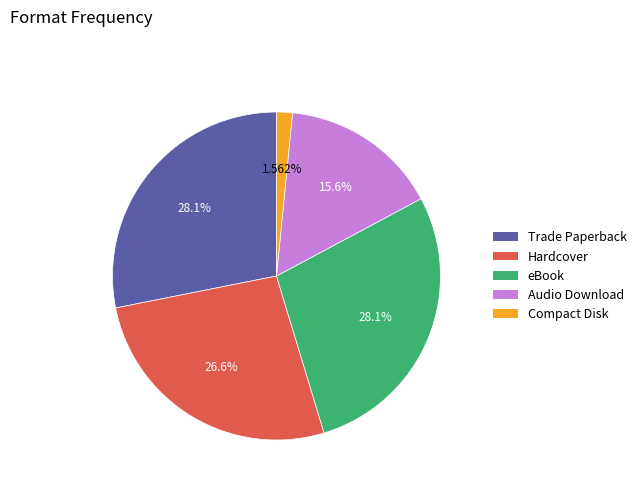

True or false: eBook accounts for 28% of the total.

True